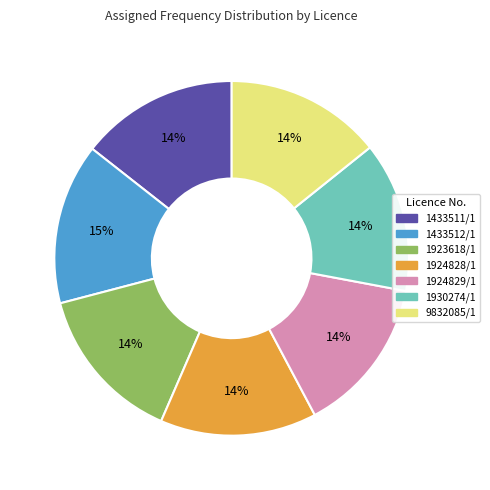

How many slices are in this pie chart?

7